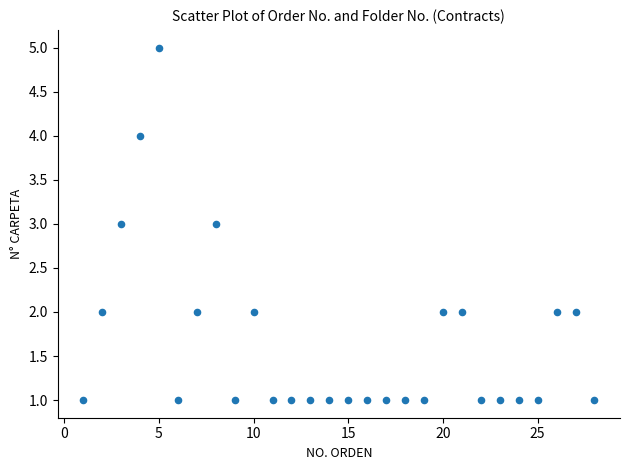

What is the range of X values (max minus min)?

27